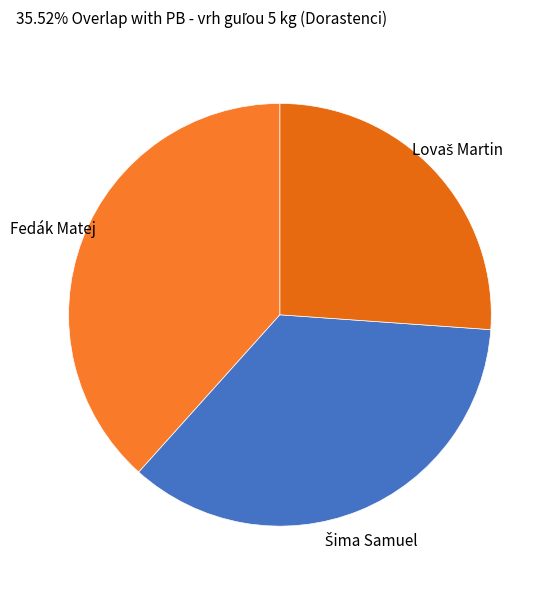

Which slice is the largest?

Fedák Matej